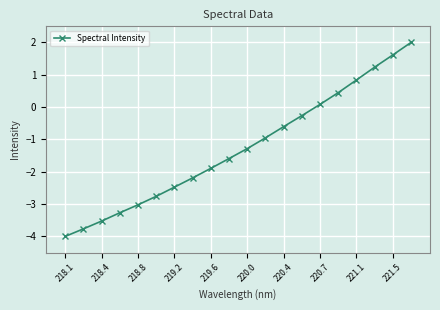

How many lines are shown in the chart?

1